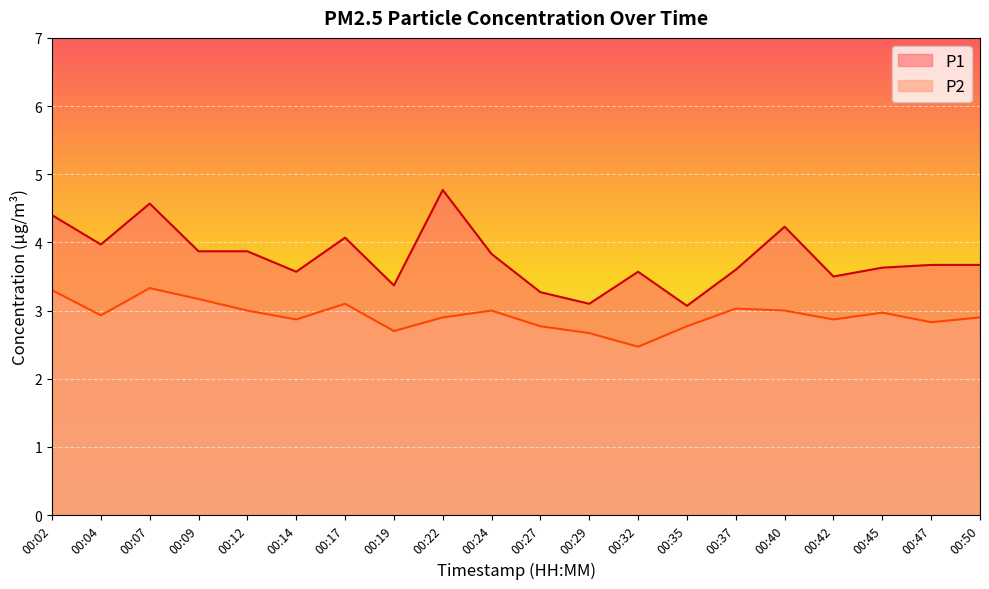

What is the difference between the highest and lowest values at 00:35?

0.3